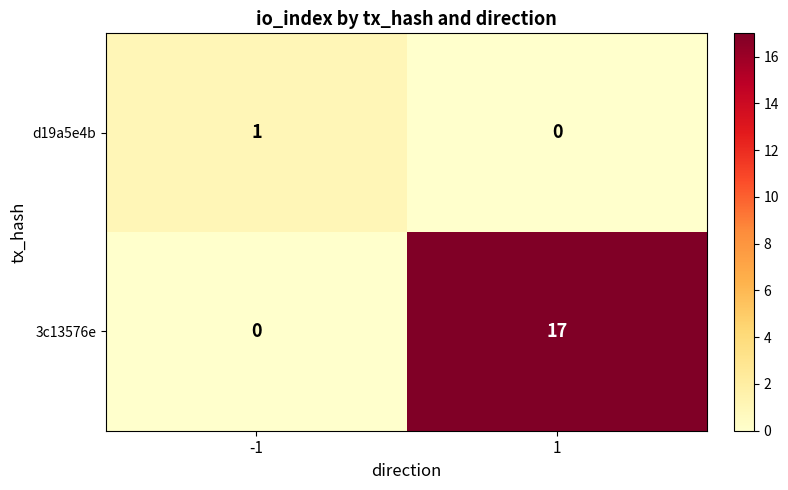

Which label corresponds to the largest value in the chart?

1